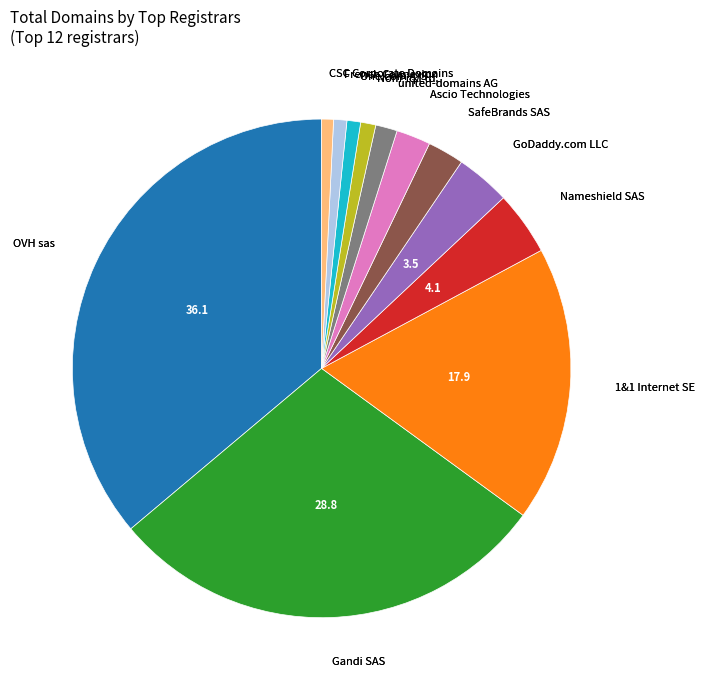

Is there any slice that represents more than half of the pie?

No